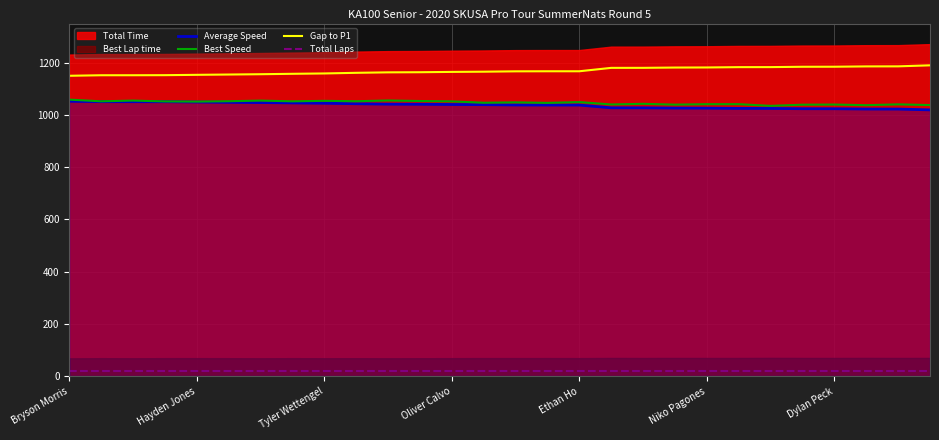

What is the highest value of the Average Speed series?

1052.6